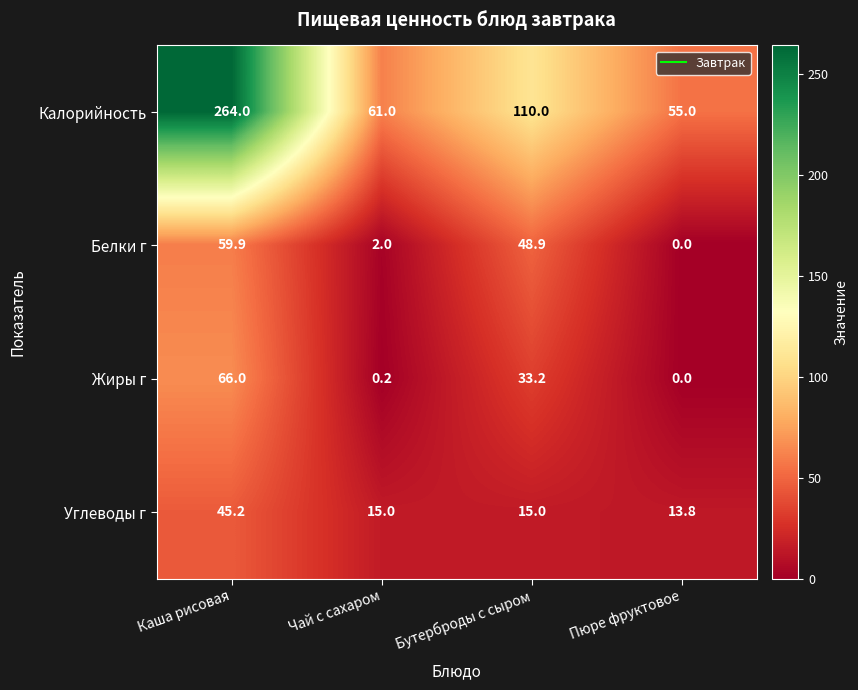

At which label does Белки г first exceed 48?

Каша рисовая